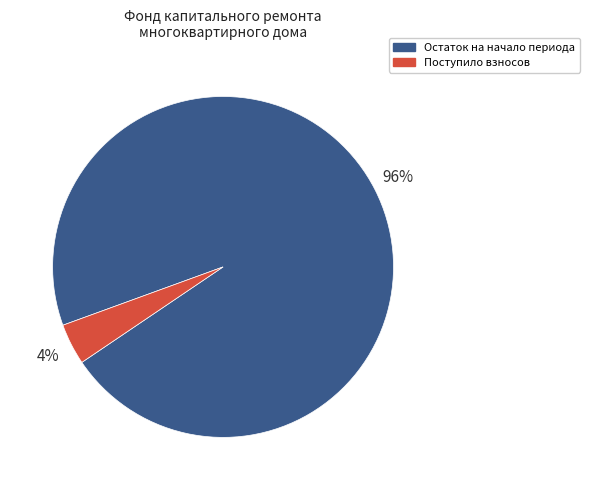

Does any single category account for the majority?

Yes